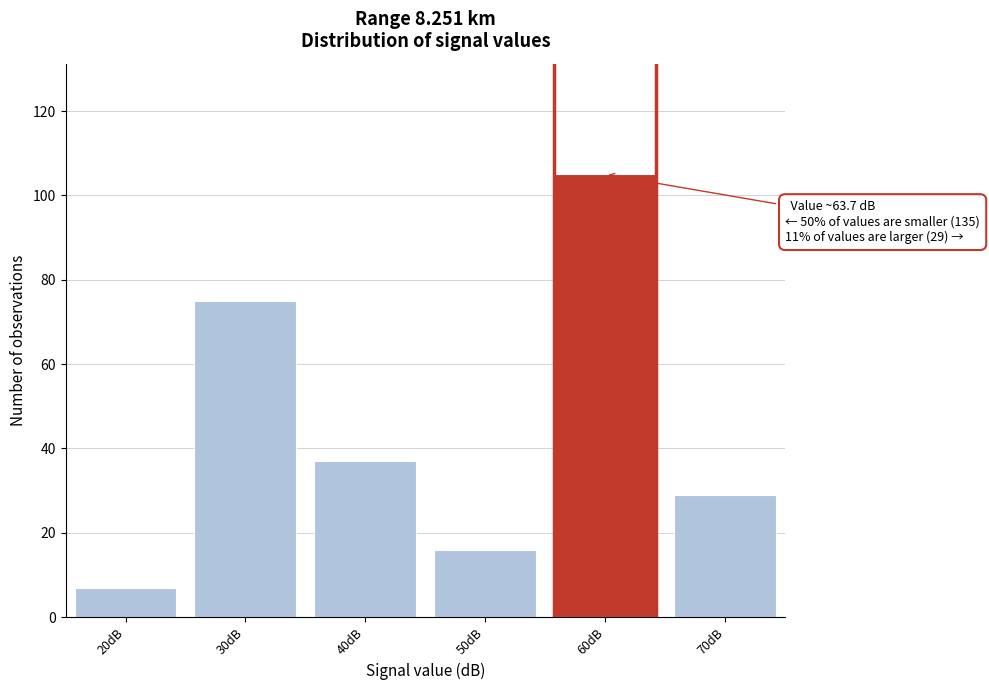

Reading left to right, transcribe all the data shown in this chart.

7	75	37	16	105	29